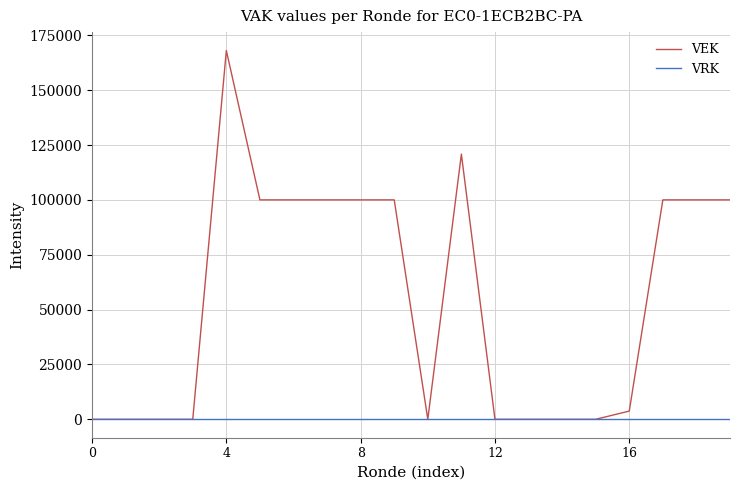

What is the difference between the second highest and minimum values in the VEK series?

120845